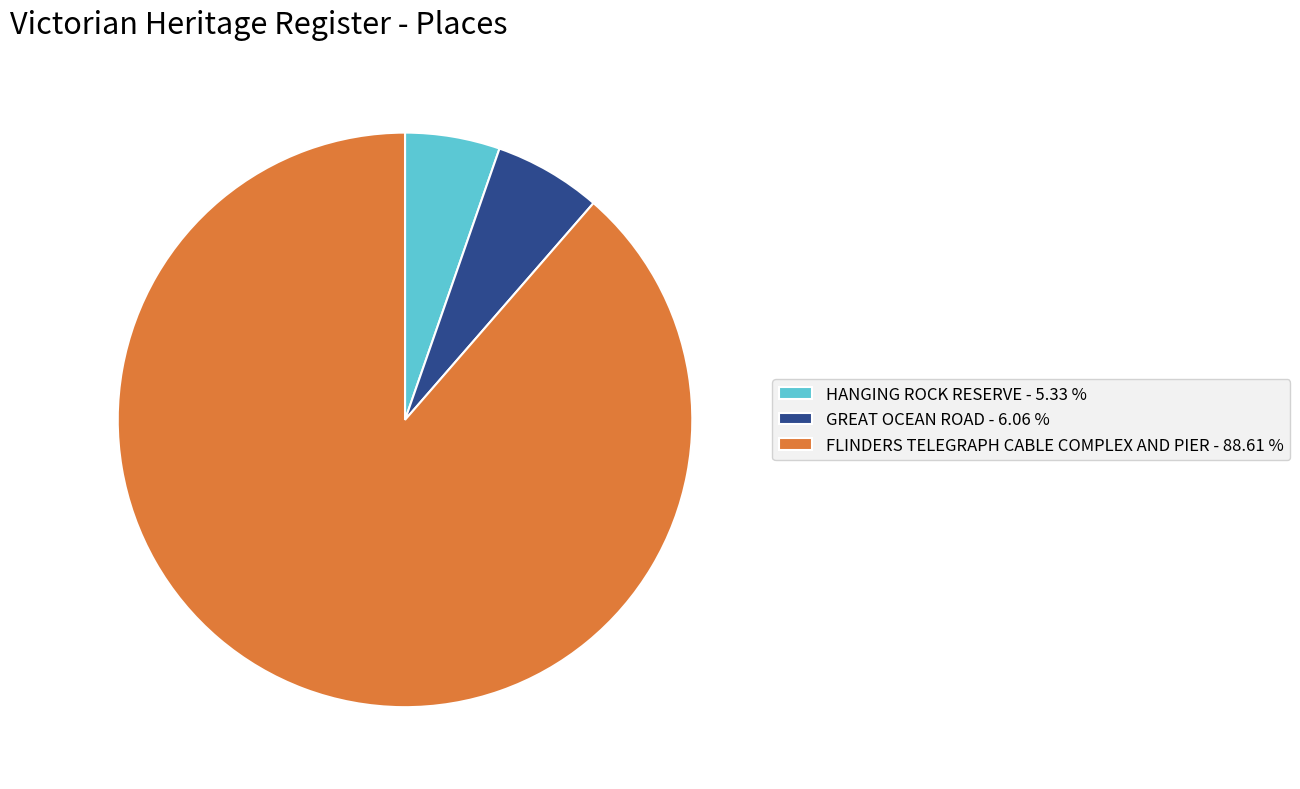

Is FLINDERS TELEGRAPH CABLE COMPLEX AND PIER - 88.61 % the majority of the pie?

Yes